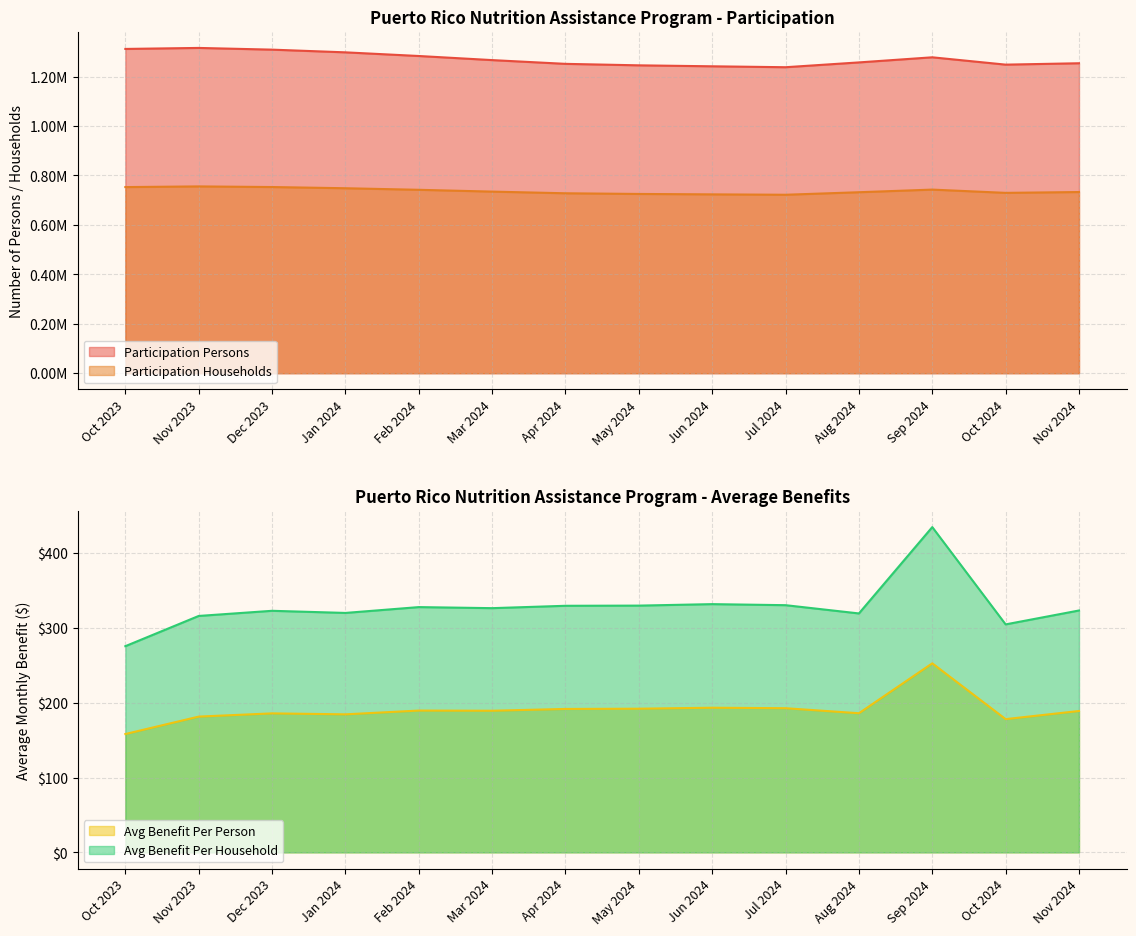

What is the difference between the maximum and second lowest values in the Participation Households series?

32201.0